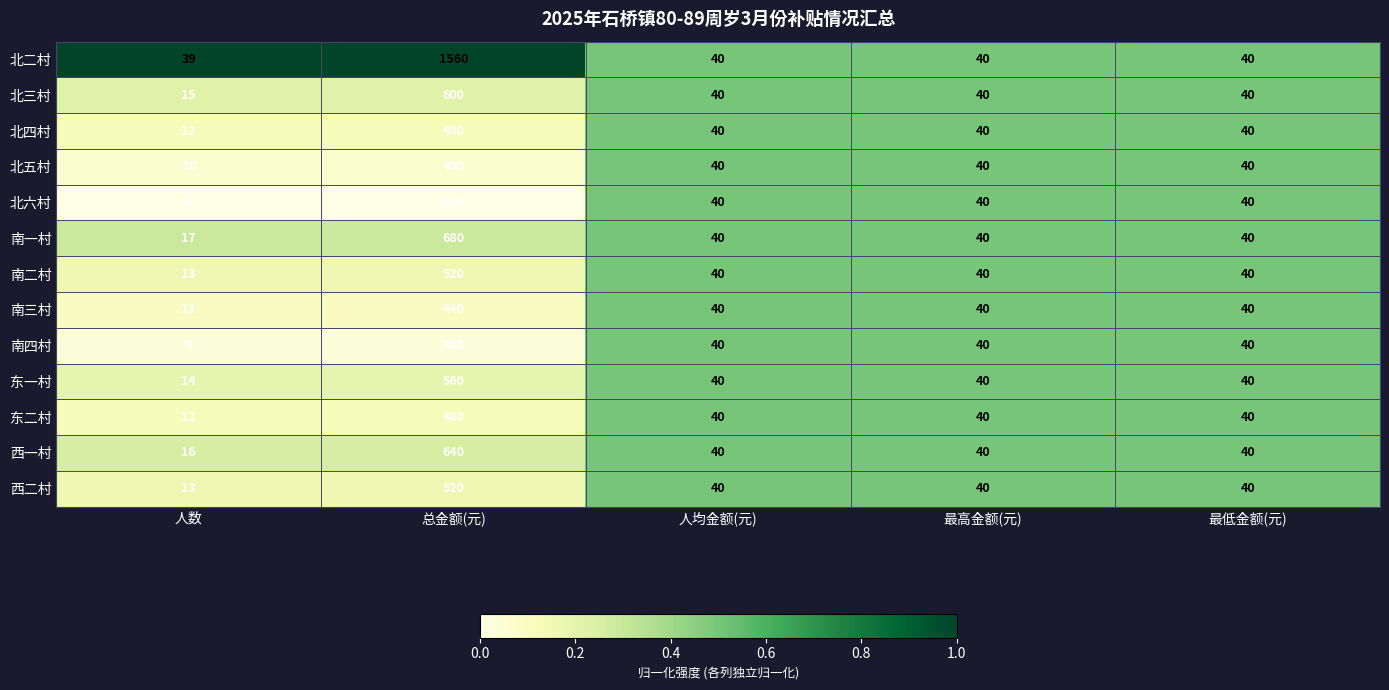

What is the sum of all 北二村 values?

1719